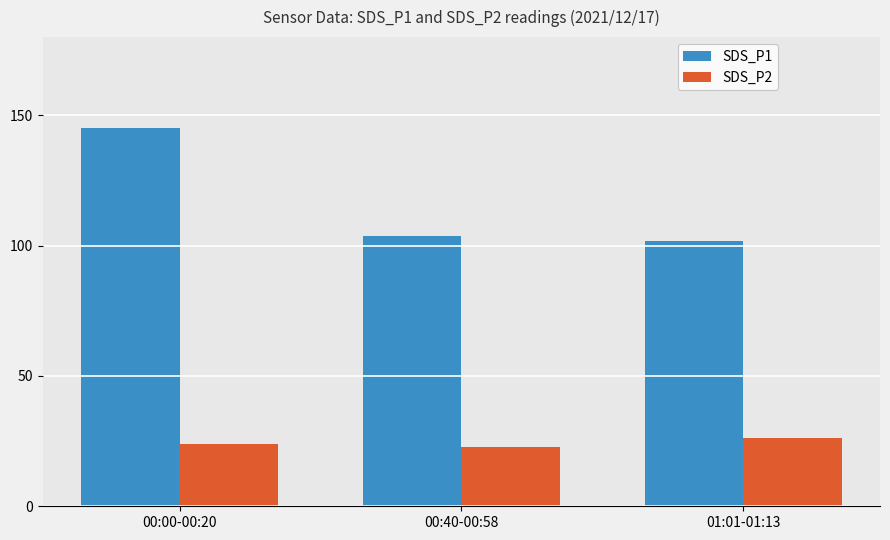

What is the label of the 3rd bar from the right?

00:00-00:20